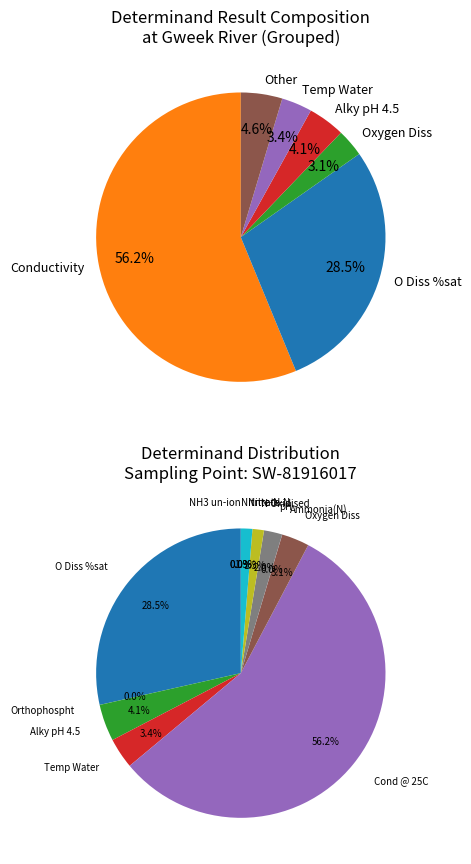

How much of the chart is everything except pH?

98.0%